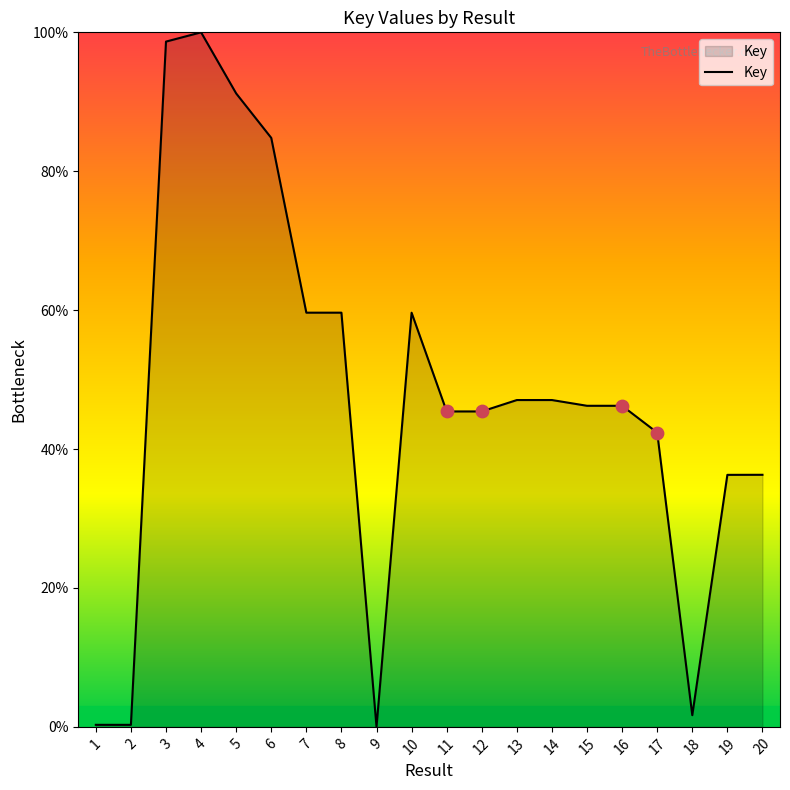

What is the change in value from 5 to 18?

-89.5